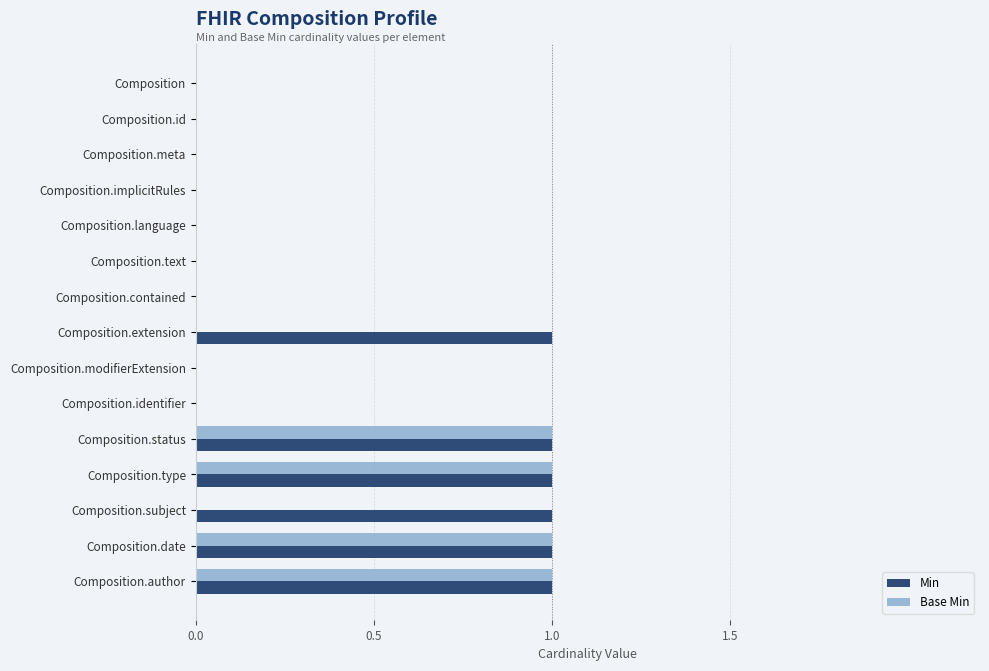

The Base Min series shows 1 at Composition.date. True or false?

True